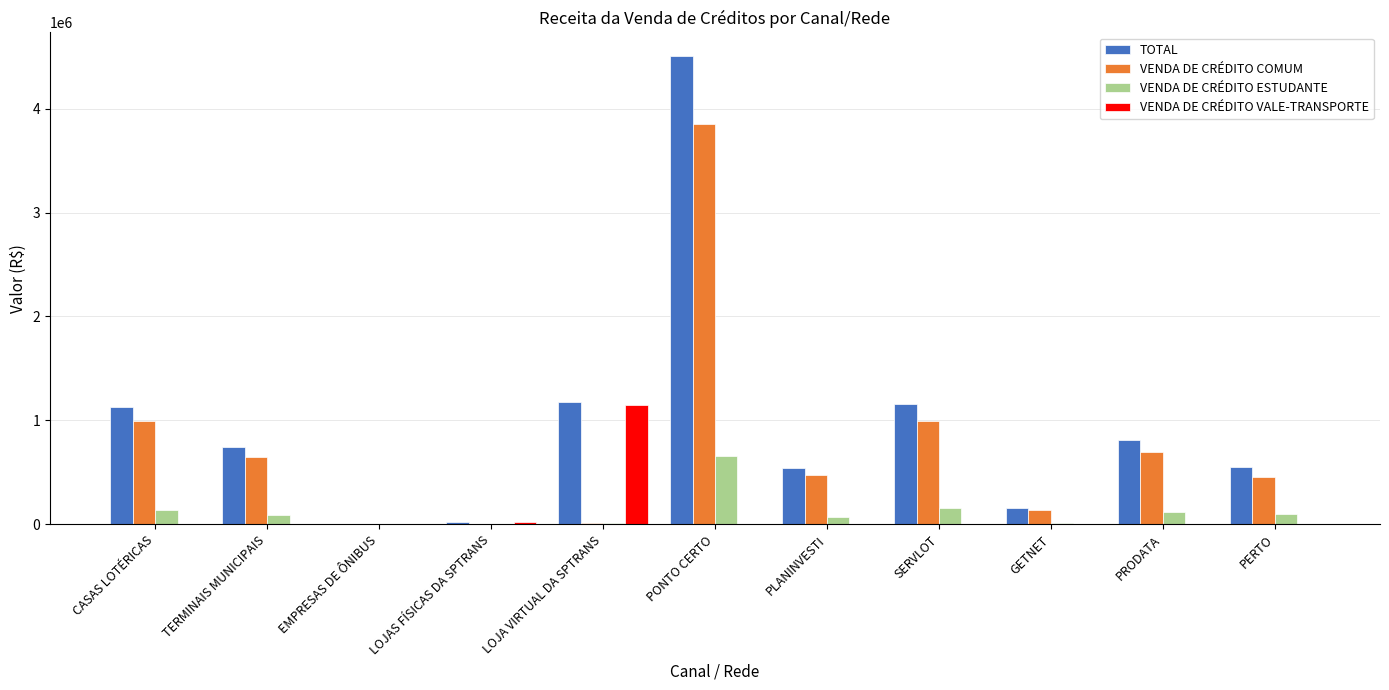

Is it true that TOTAL equals 4506954.5 at PONTO CERTO?

True